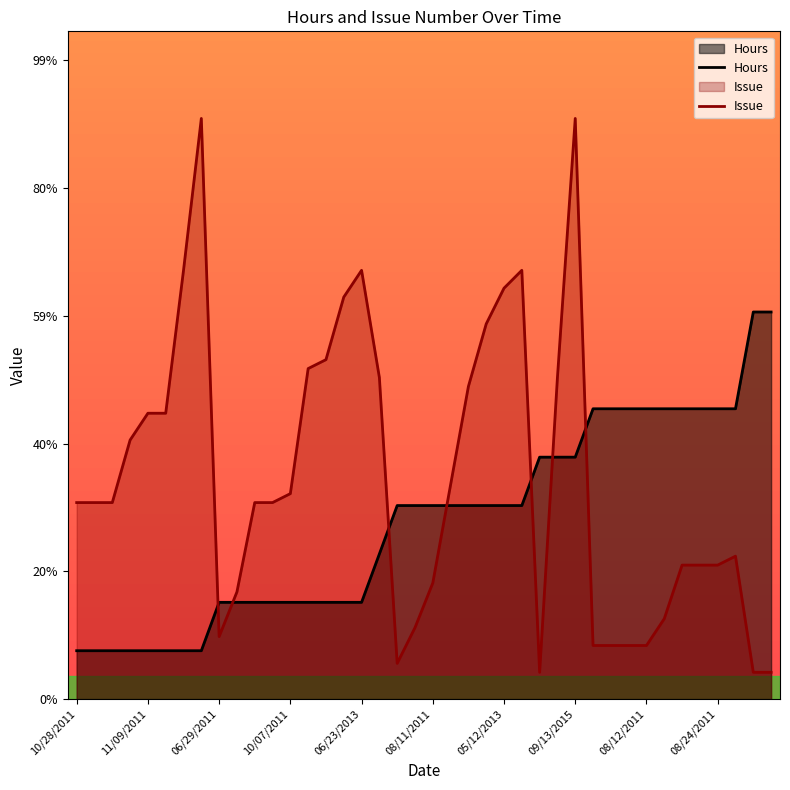

Is the value of Issue at 21 greater than the value of Hours at 16?

Yes